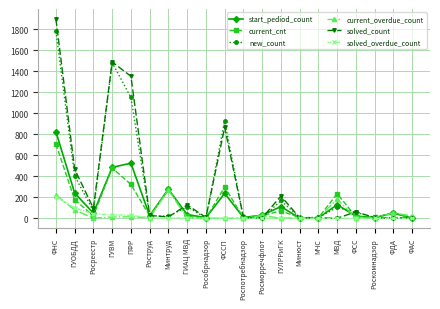

At which category is the sum across all series the highest?

ФНС